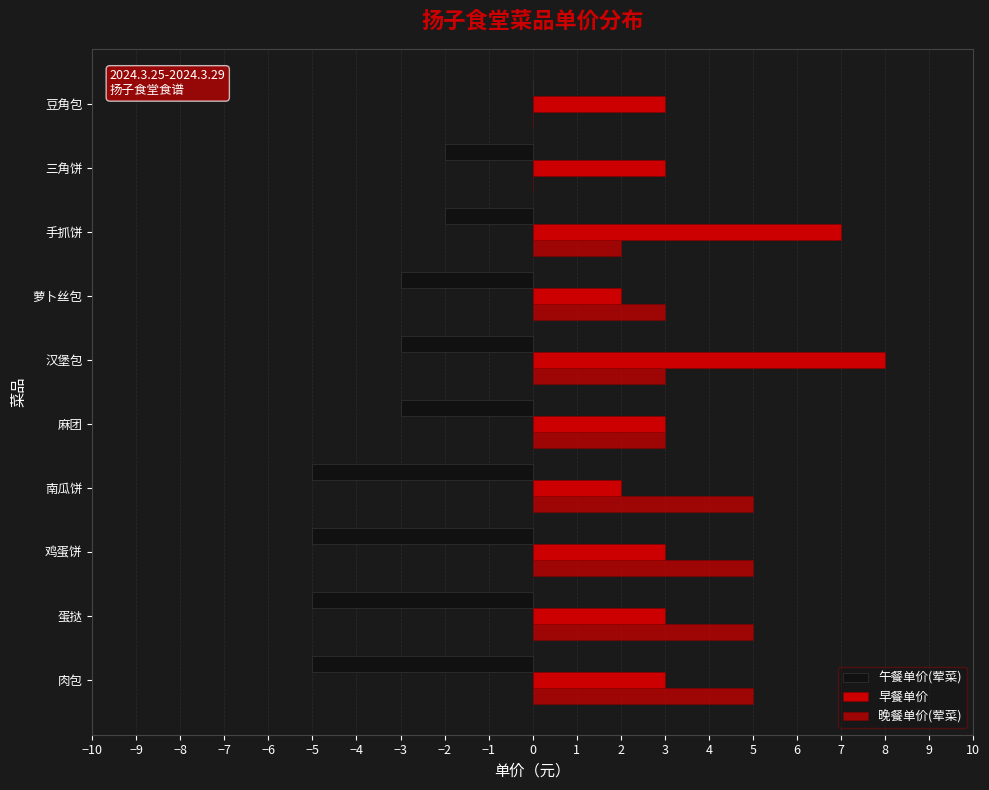

What is the difference between the second highest and minimum values in the 早餐单价 series?

5